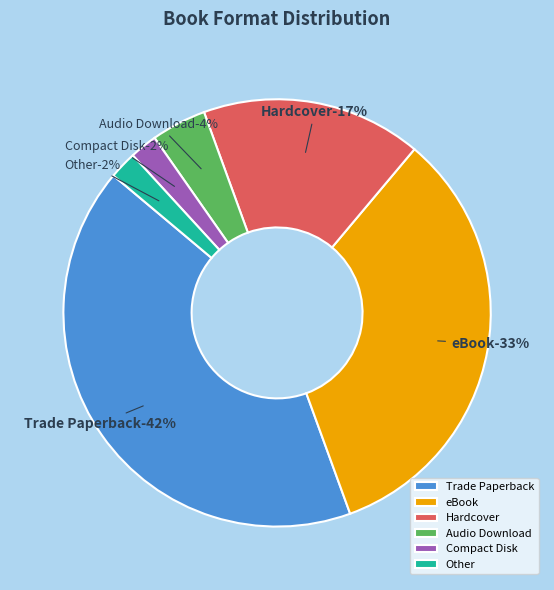

Which slice is the smallest?

Compact Disk